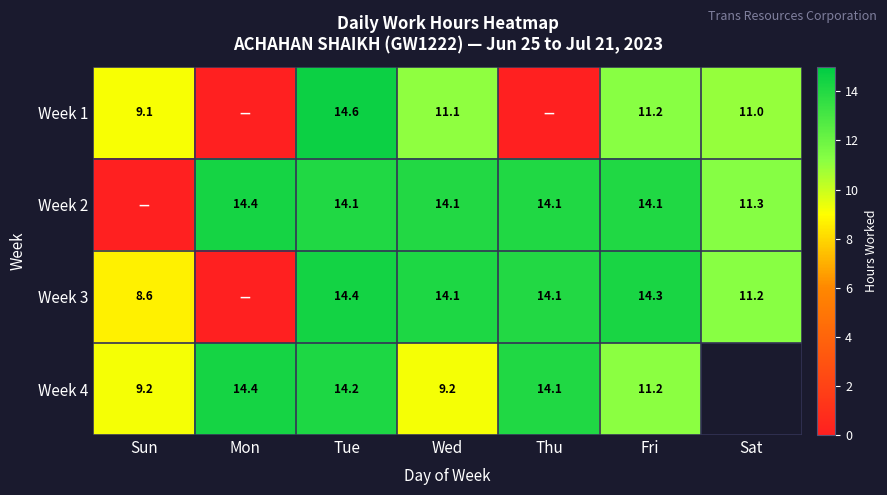

Which label corresponds to the largest value in the chart?

Tue